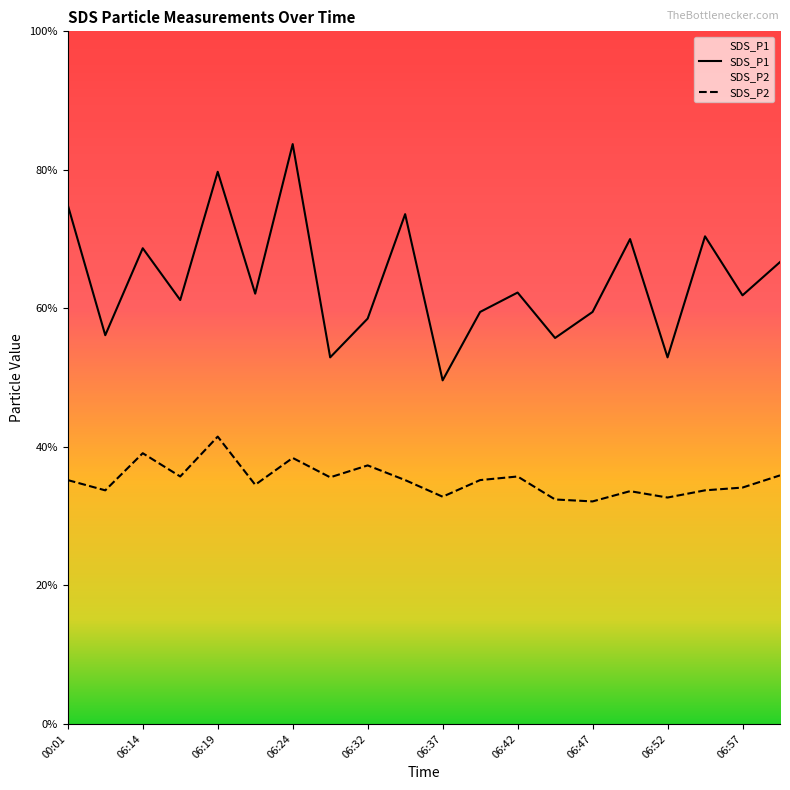

True or false: SDS_P1 and SDS_P2 intersect in this chart.

False